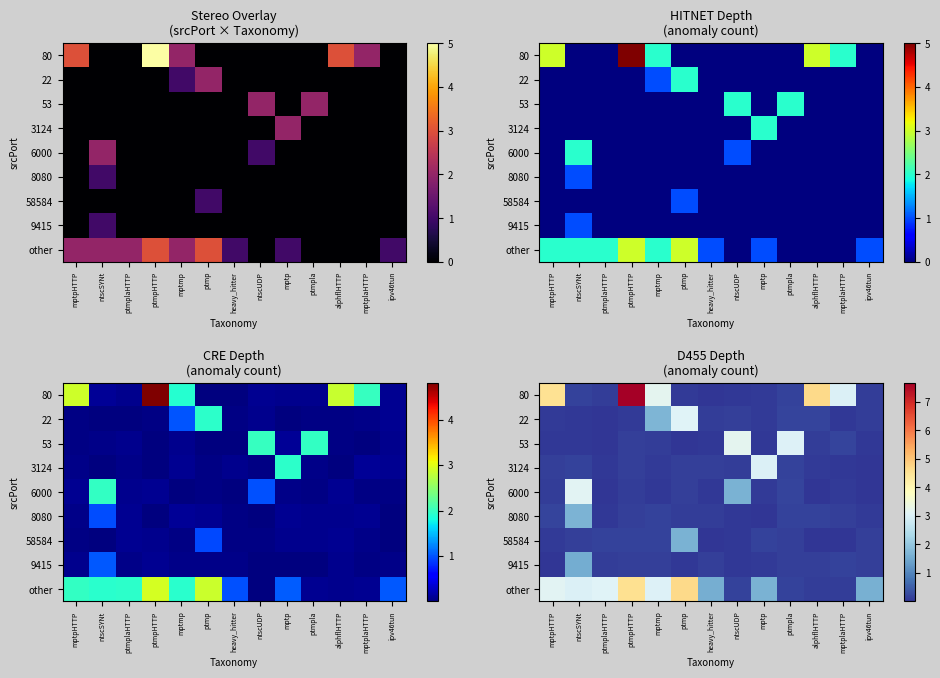

Which has a higher value, mptmp or ptmpHTTP?

ptmpHTTP